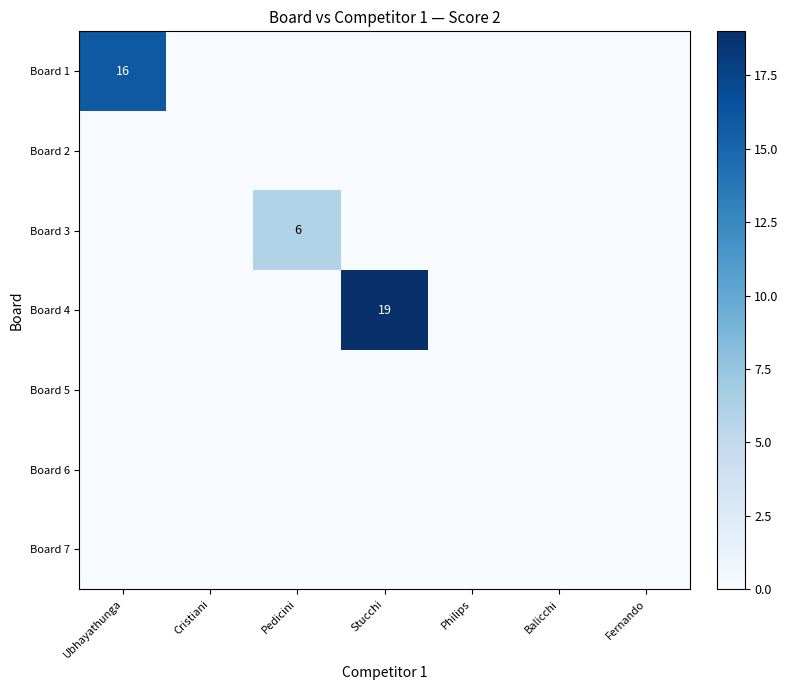

The Board 3 series shows 6 at Pedicini. True or false?

True